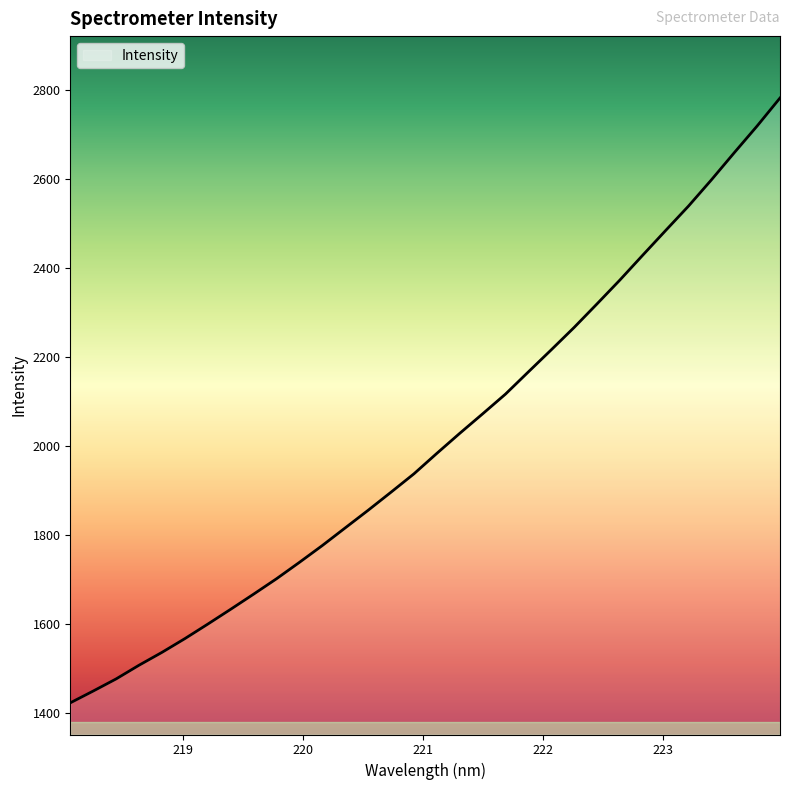

What is the smallest value displayed?

1423.2